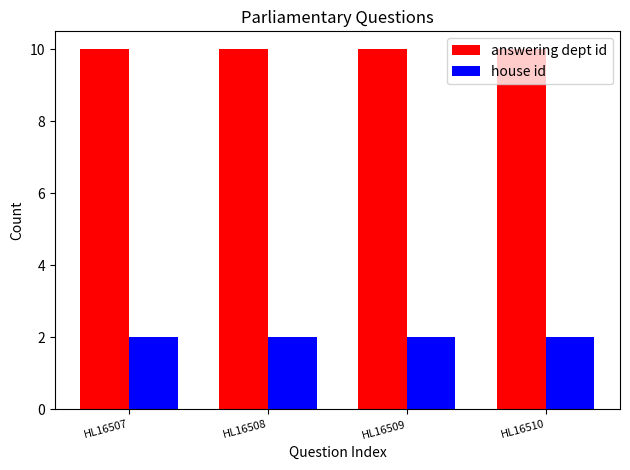

Reading left to right, what are all the values shown in this chart?

answering dept id: HL16507=10	HL16508=10	HL16509=10	HL16510=10
house id: HL16507=2	HL16508=2	HL16509=2	HL16510=2